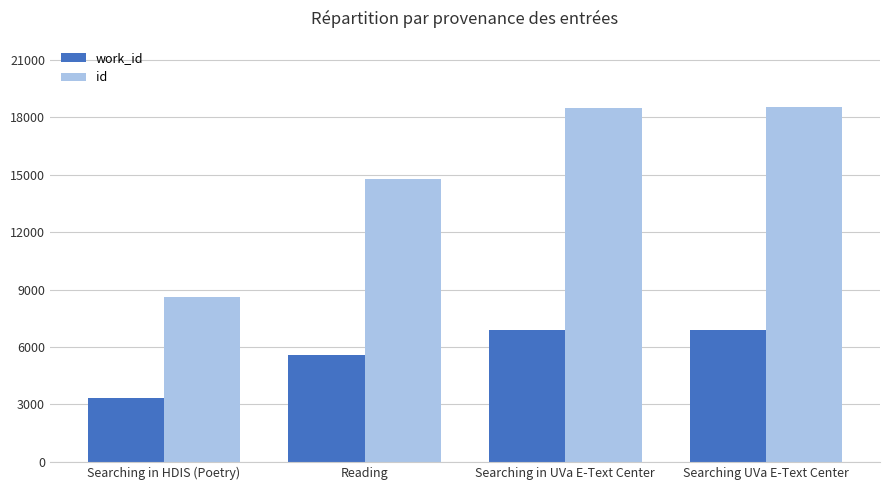

How many data points in work_id are less than 6874?

2